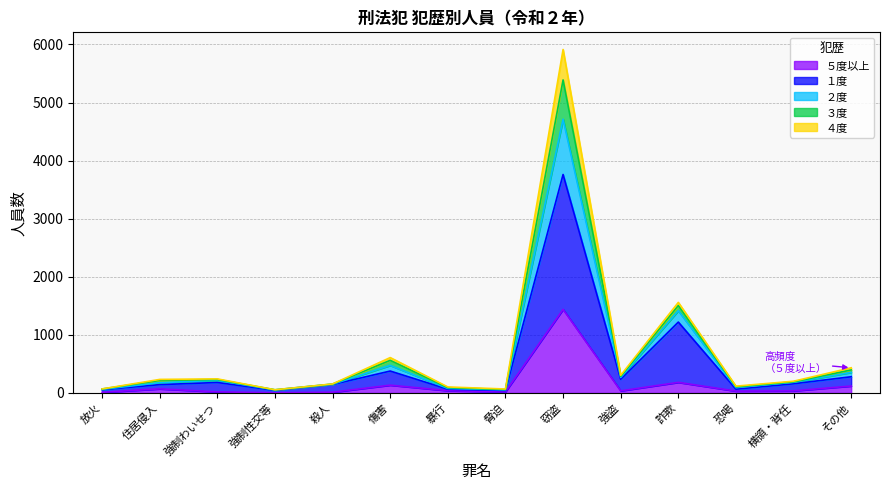

What is the minimum value for ５度以上?

2